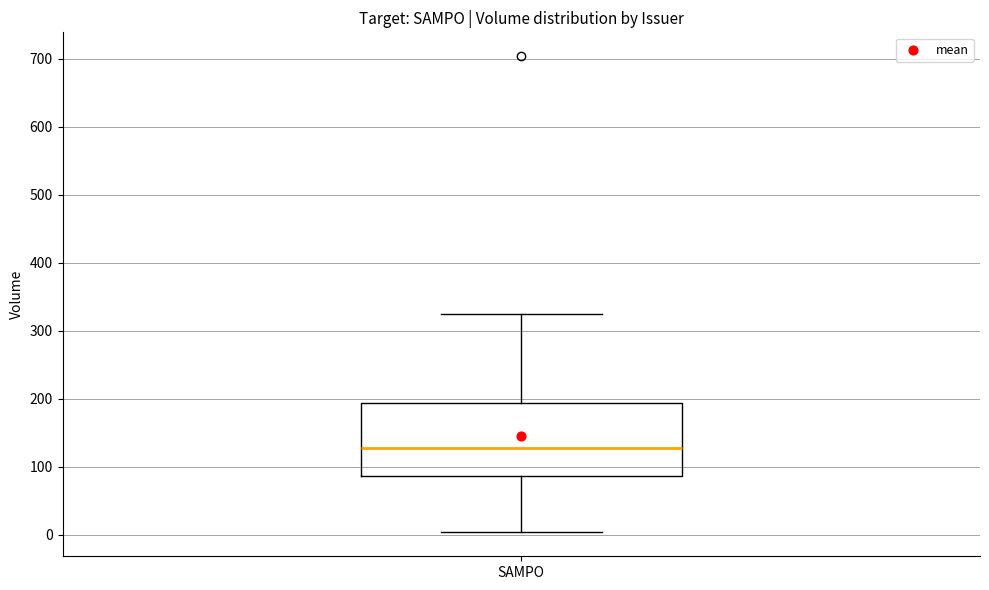

Transcribe this box plot: give where the median line is, the range the box spans, and where the two whiskers end, as read against the y-axis. The values are not printed on the chart, so give them approximately, as read against the axis.

median 130, box 90 to 190, whiskers 0 to 330